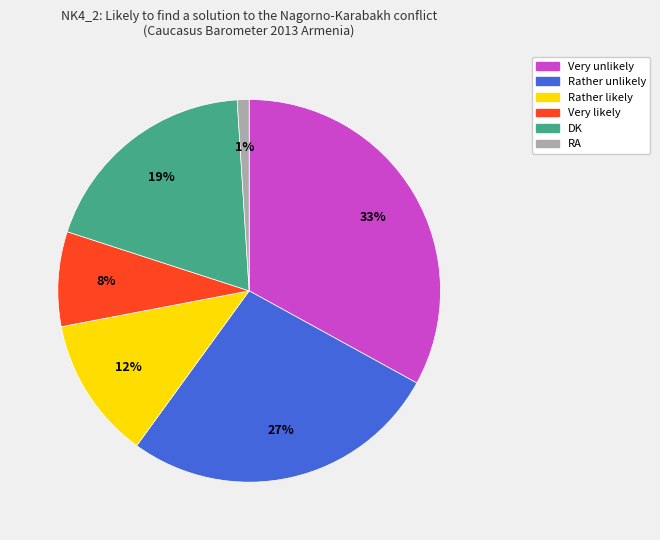

What percentage is the Rather unlikely slice, to the nearest percent?

27%